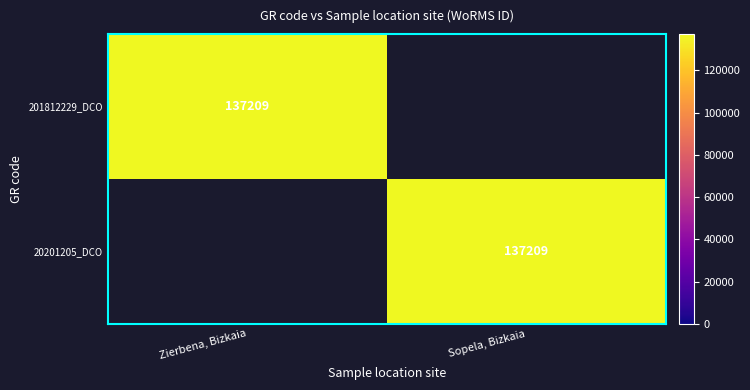

At which category does the chart reach its peak across all series?

Zierbena, Bizkaia